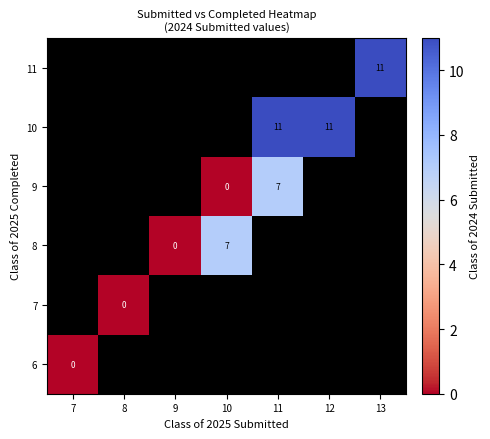

At which category does the chart reach its minimum across all series?

7